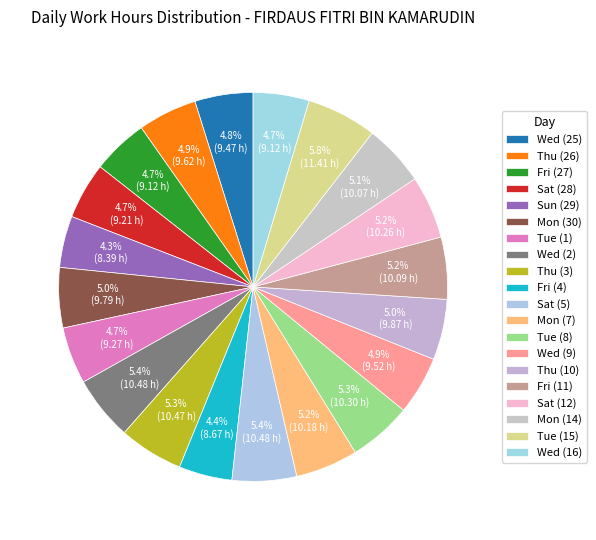

How many slices are in this pie chart?

20